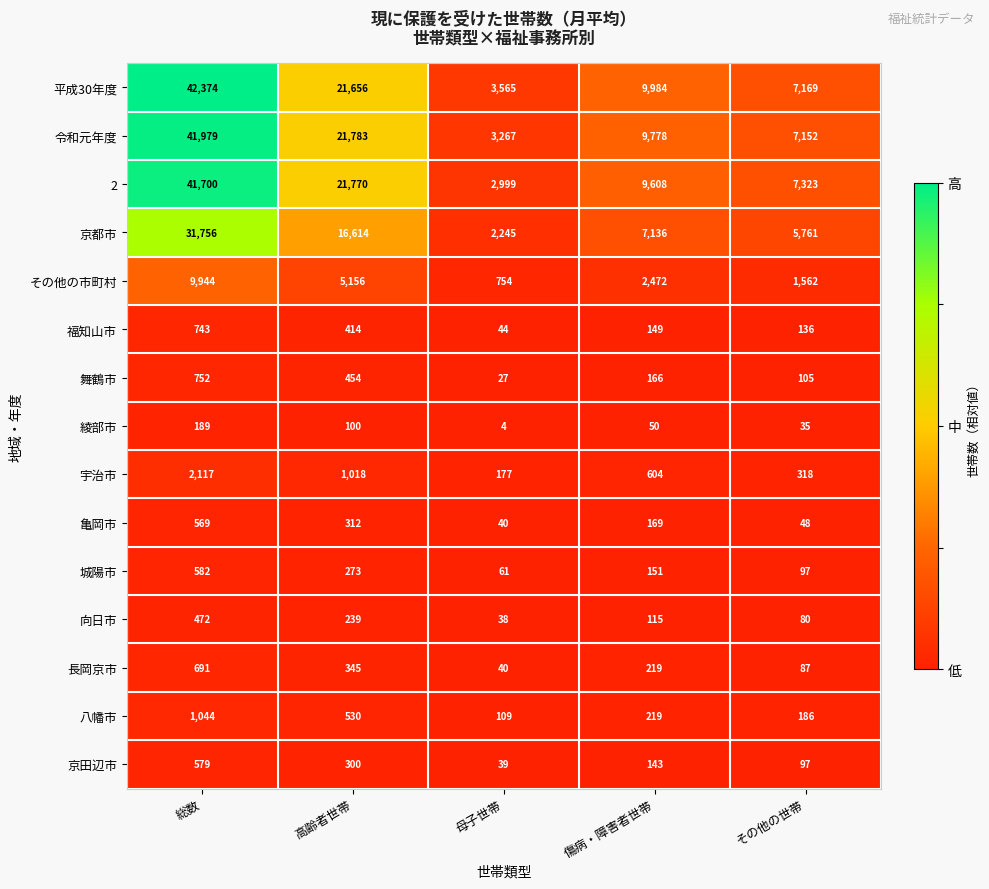

Which series has the largest range (max minus min)?

平成30年度